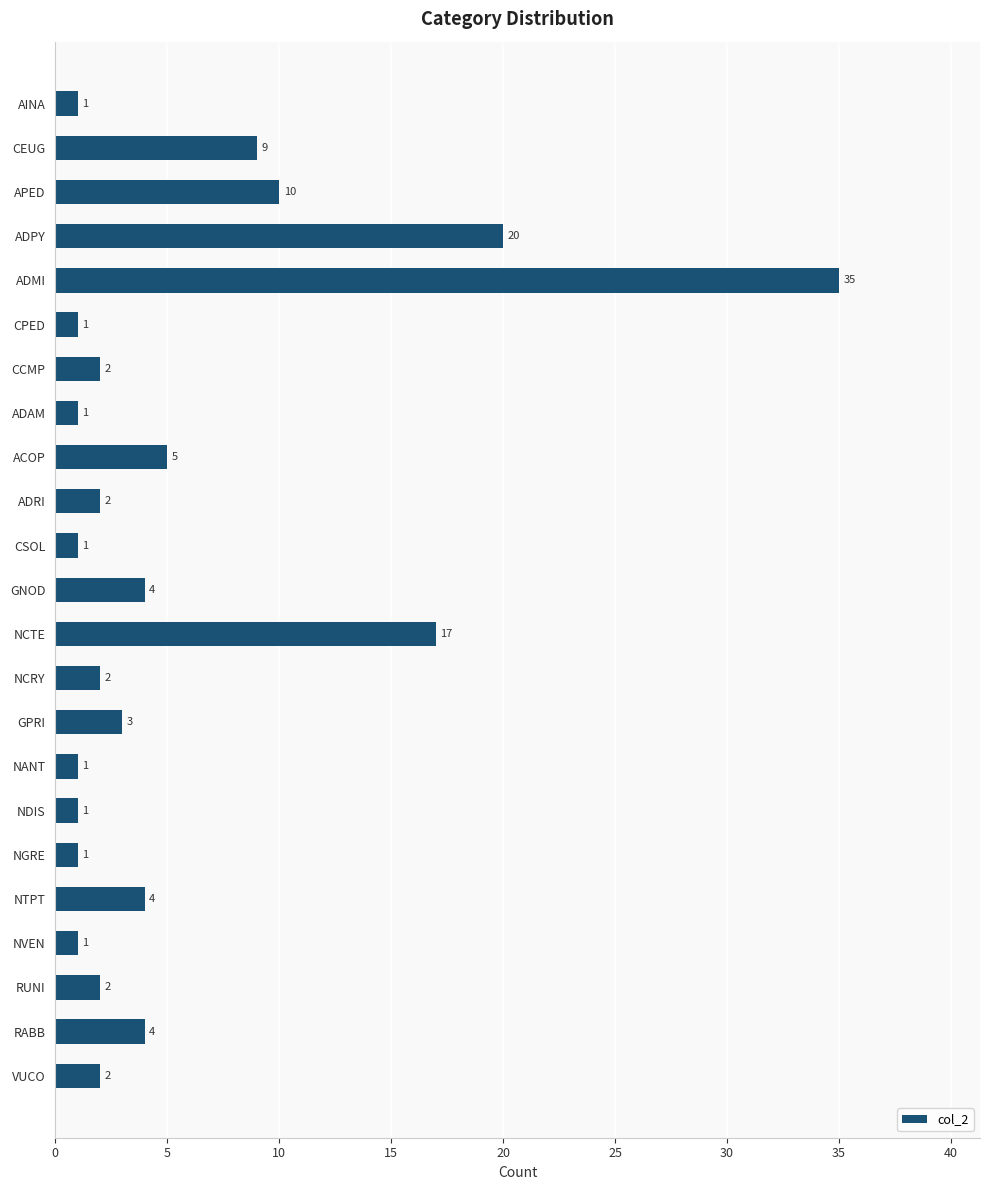

How many bars are there in total?

23